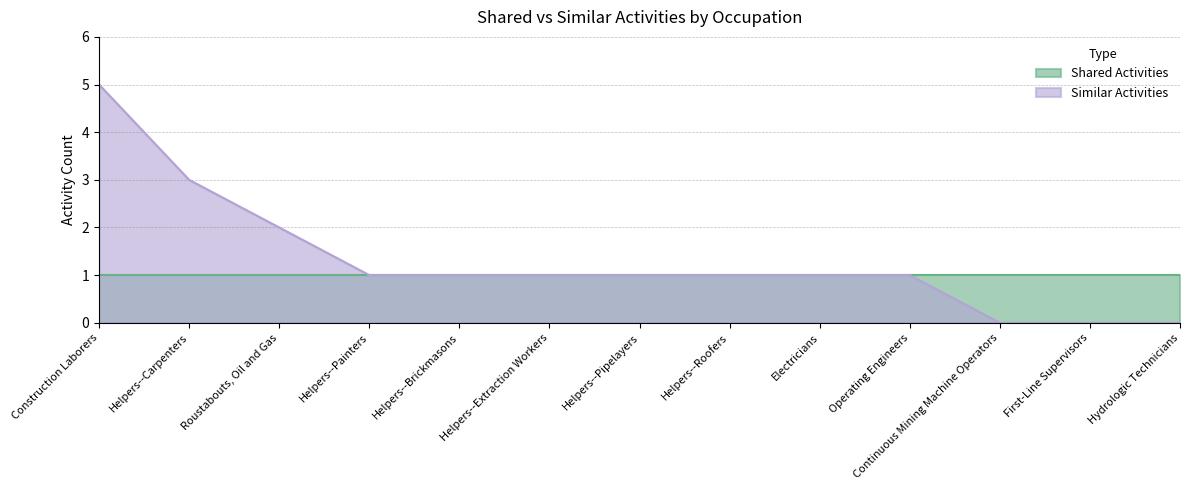

Which has a higher value, Electricians or Continuous Mining Machine Operators?

Electricians